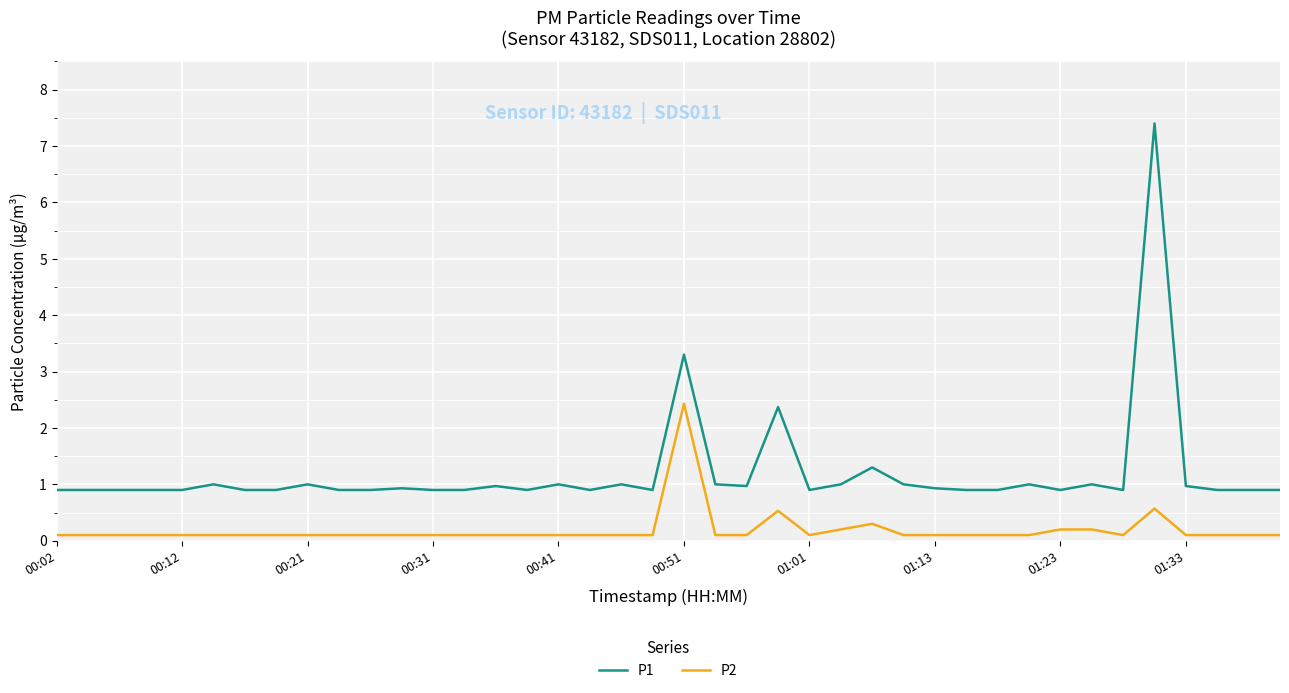

Which series has the largest range (max minus min)?

P1